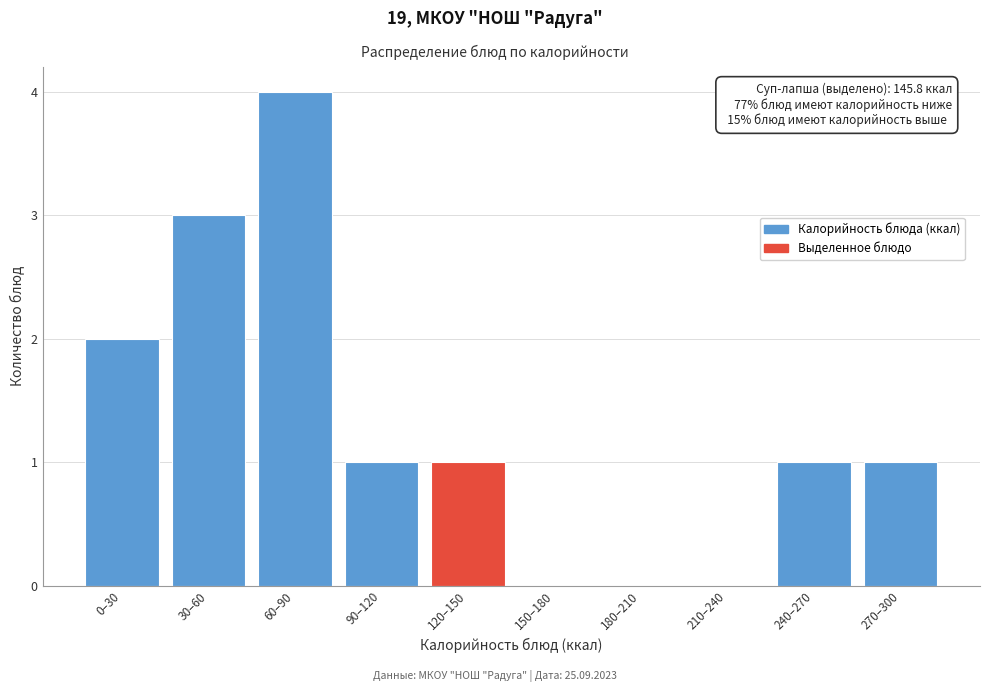

Reading left to right, what are all the values shown in this chart?

0–30=2	30–60=3	60–90=4	90–120=1	120–150=1	150–180=0	180–210=0	210–240=0	240–270=1	270–300=1